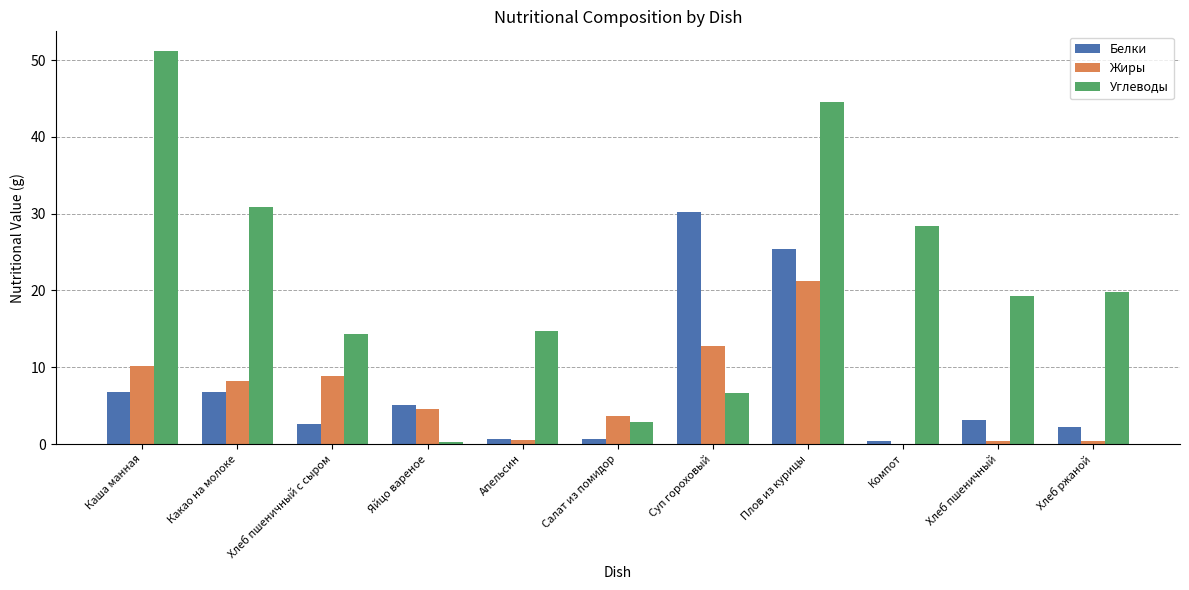

Read the Углеводы value at Какао на молоке.

30.9